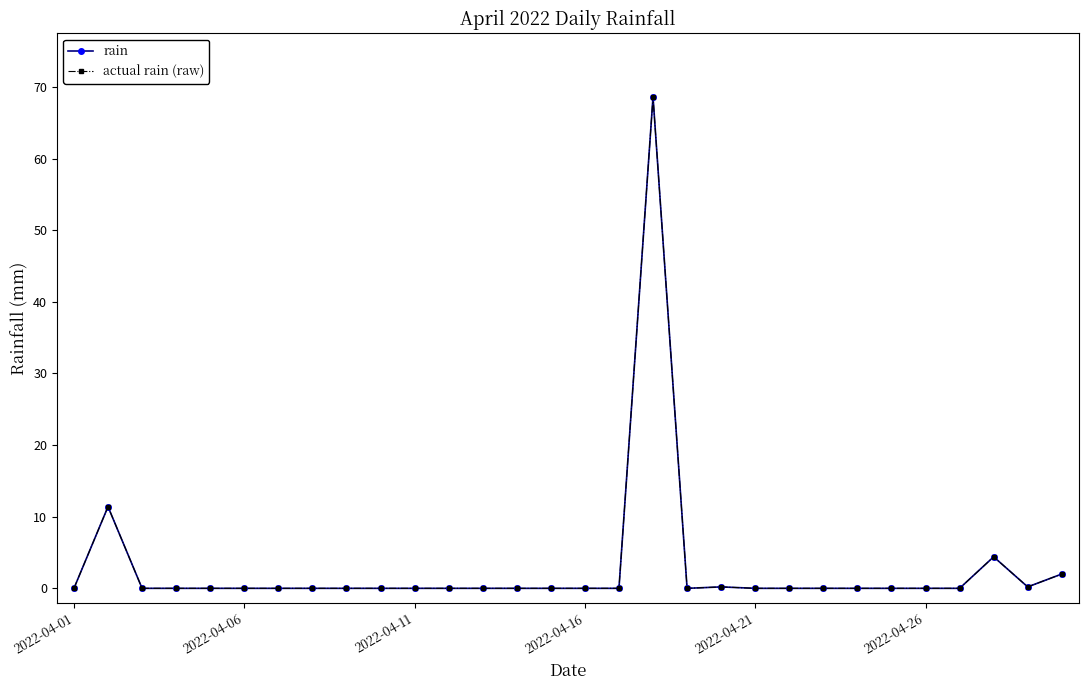

Does the chart display data point markers on the line(s)?

Yes